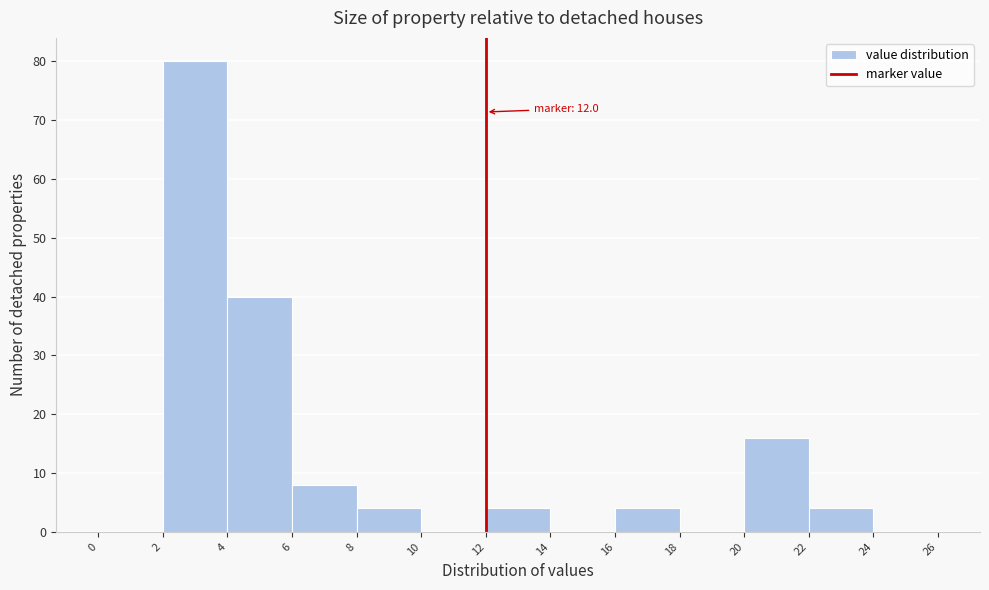

Which range on the x-axis has the tallest bar?

2 to 4